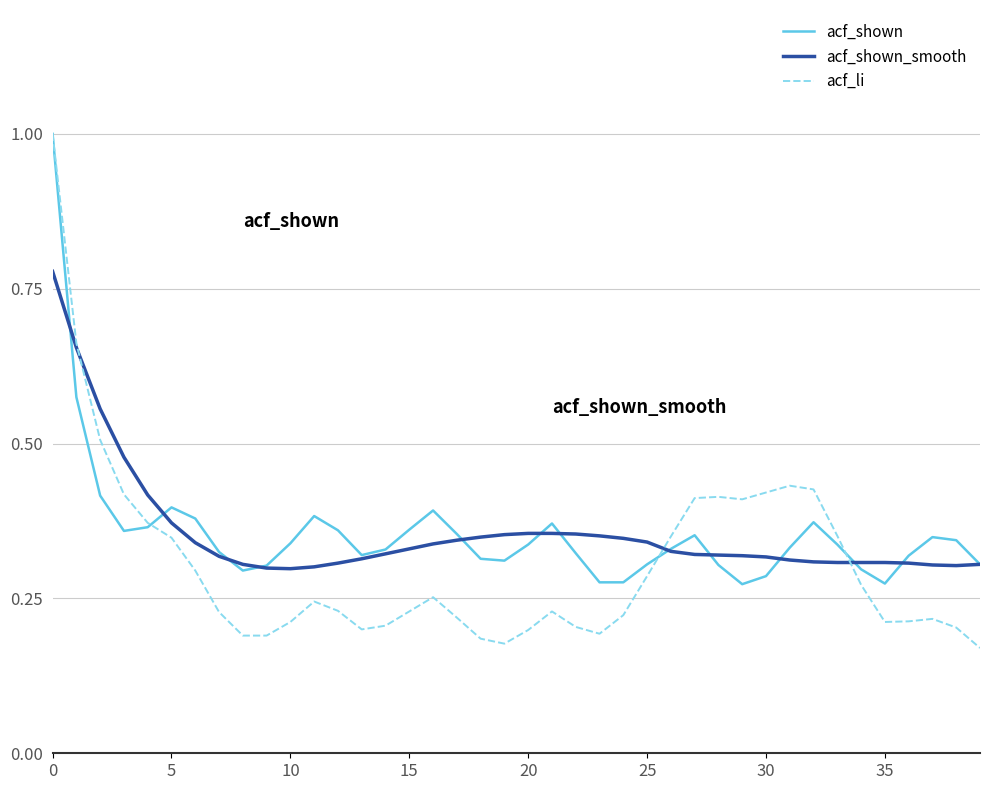

Which series has the widest spread of values?

acf_li